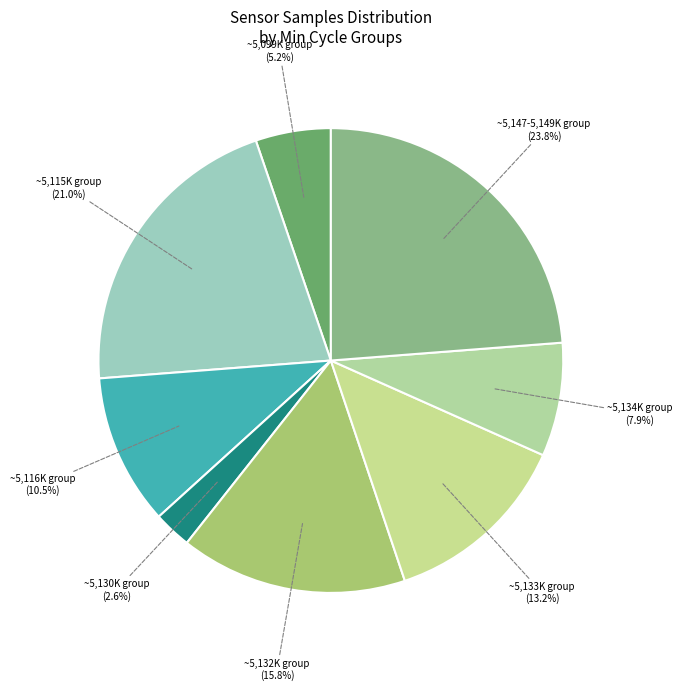

What is the ratio of the value at ~5,134K group (7.9%) to the value at ~5,116K group (10.5%)?

0.8